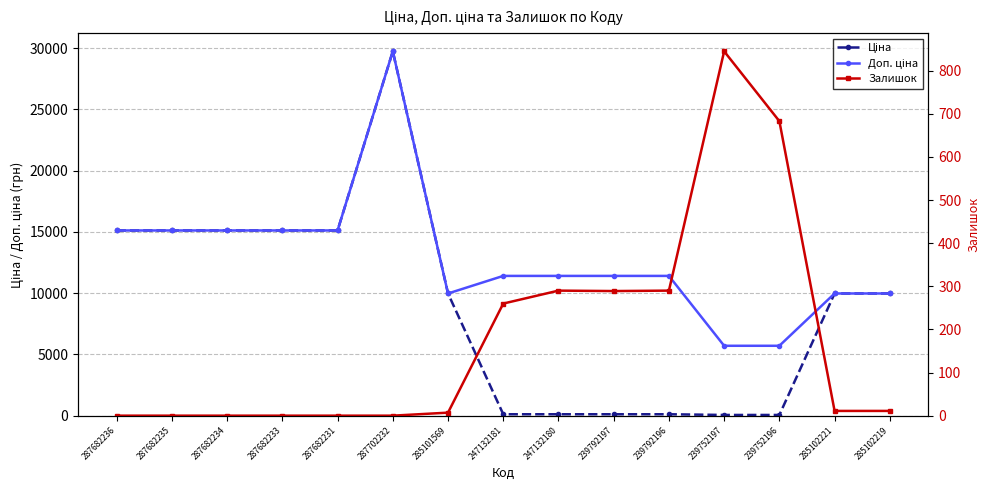

List the series in order of their overall mean, lowest first.

Залишок, Ціна, Доп. ціна